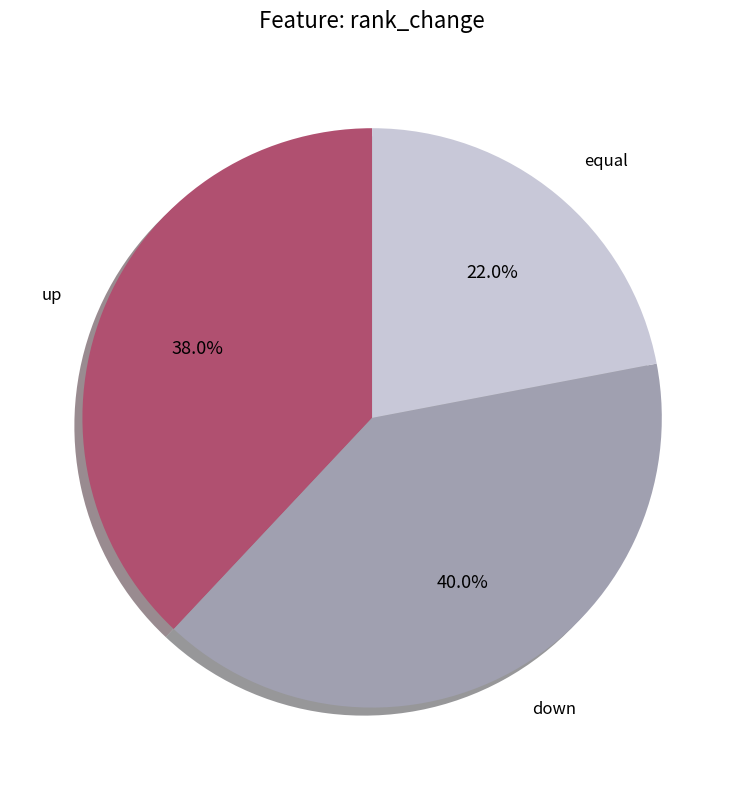

What percentage is the down slice, to the nearest percent?

40%